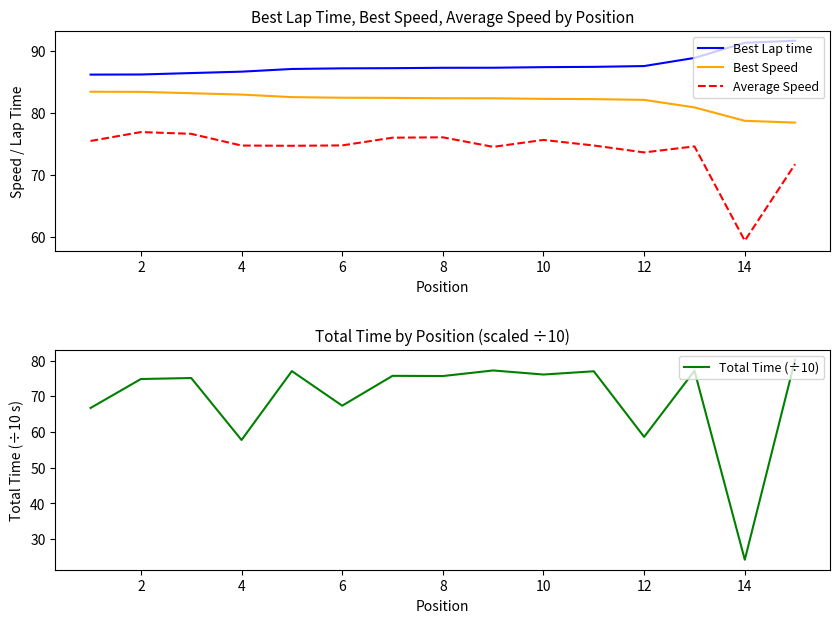

Is the value of Best Speed at 2 greater than the value of Best Lap time at 14?

No